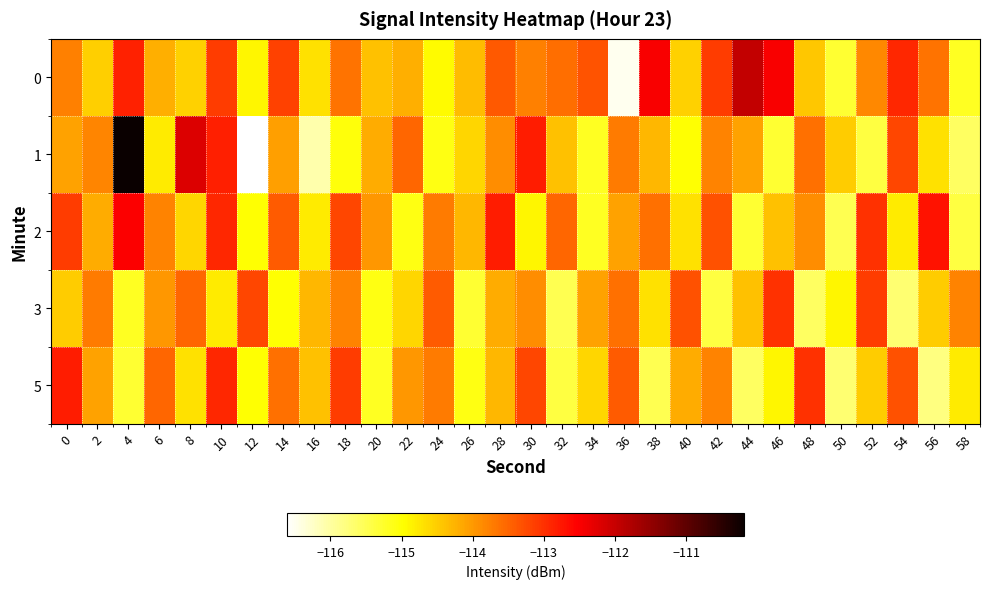

Which series has the widest spread of values?

1